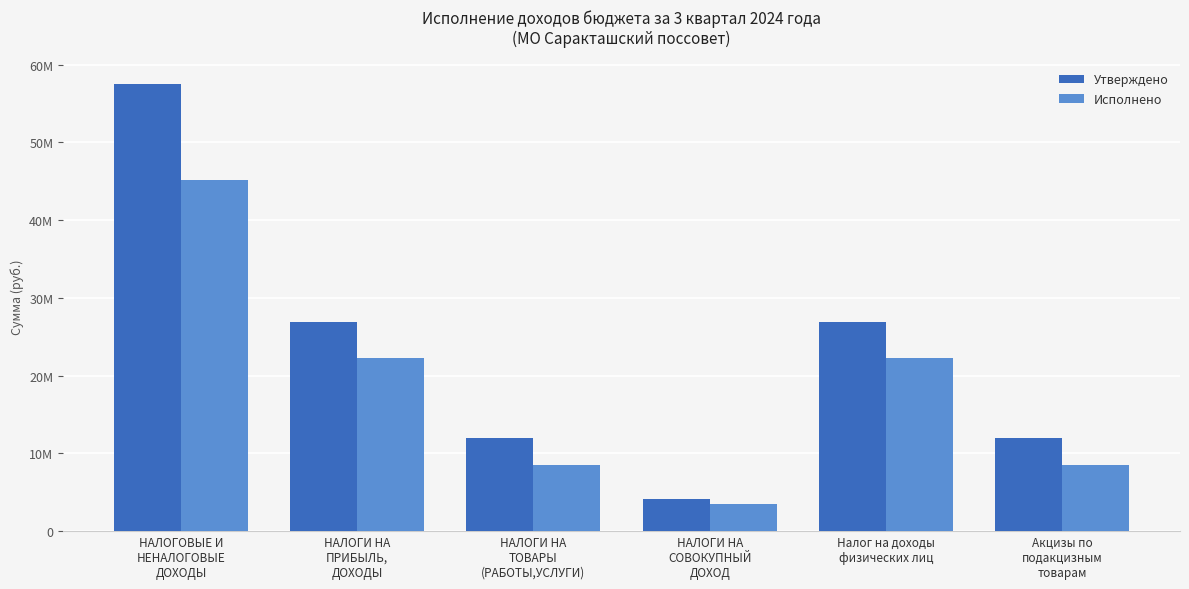

What is the sum of the Исполнено values at НАЛОГИ НА
ПРИБЫЛЬ,
ДОХОДЫ and НАЛОГИ НА
ТОВАРЫ
(РАБОТЫ,УСЛУГИ)?

30796885.9